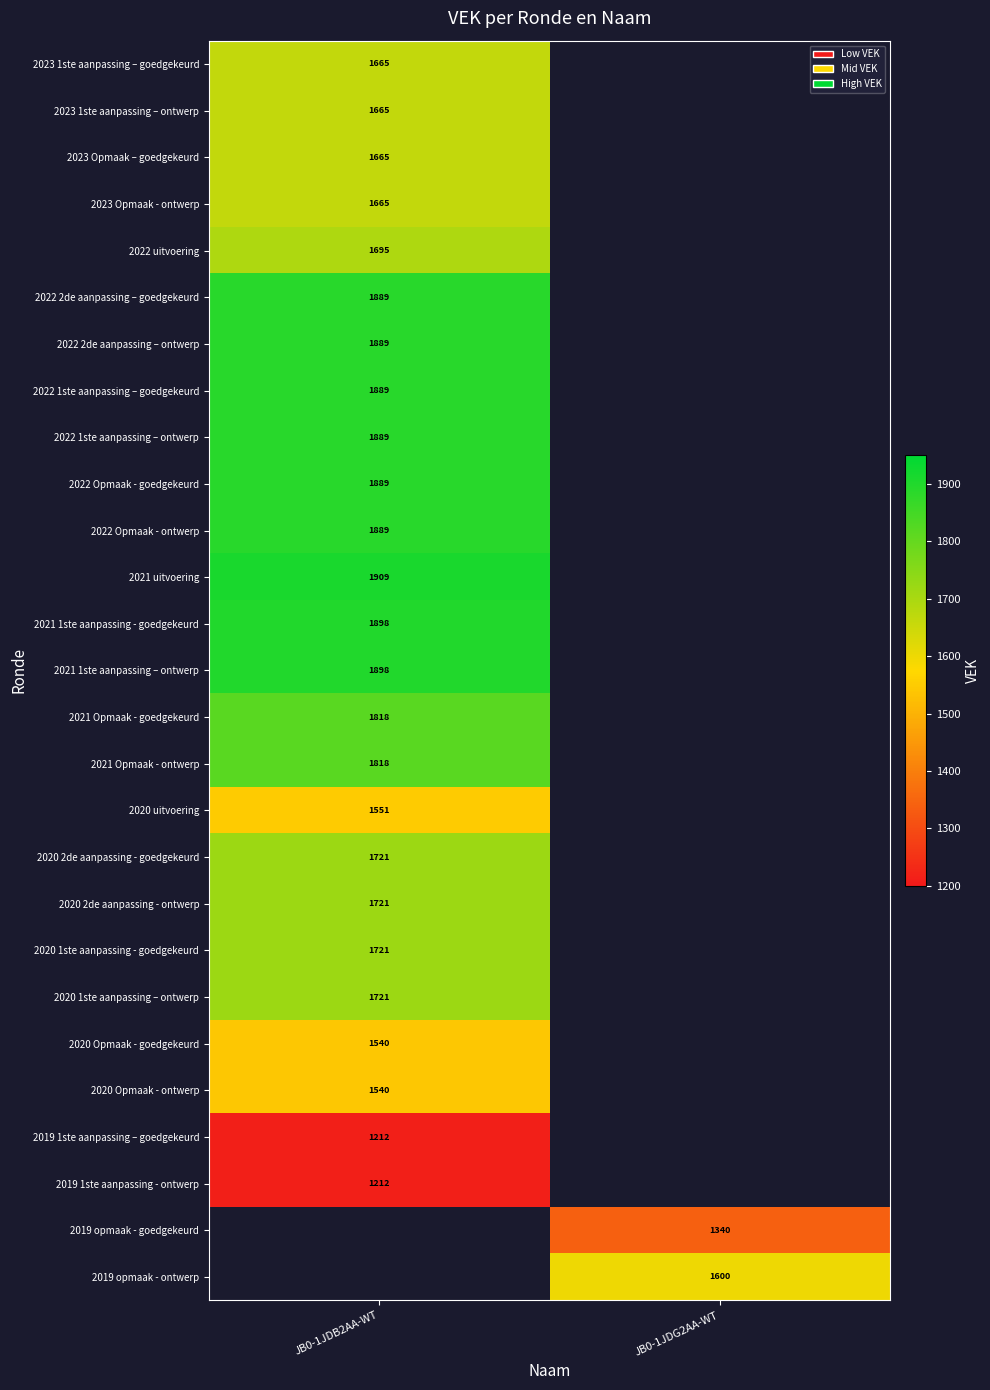

The 2022 Opmaak - goedgekeurd series shows 1889 at JB0-1JDB2AA-WT. True or false?

True